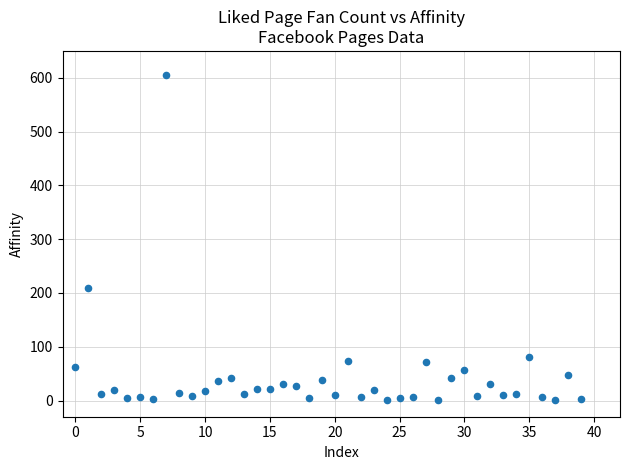

What is the range of Y values (max minus min)?

604.5